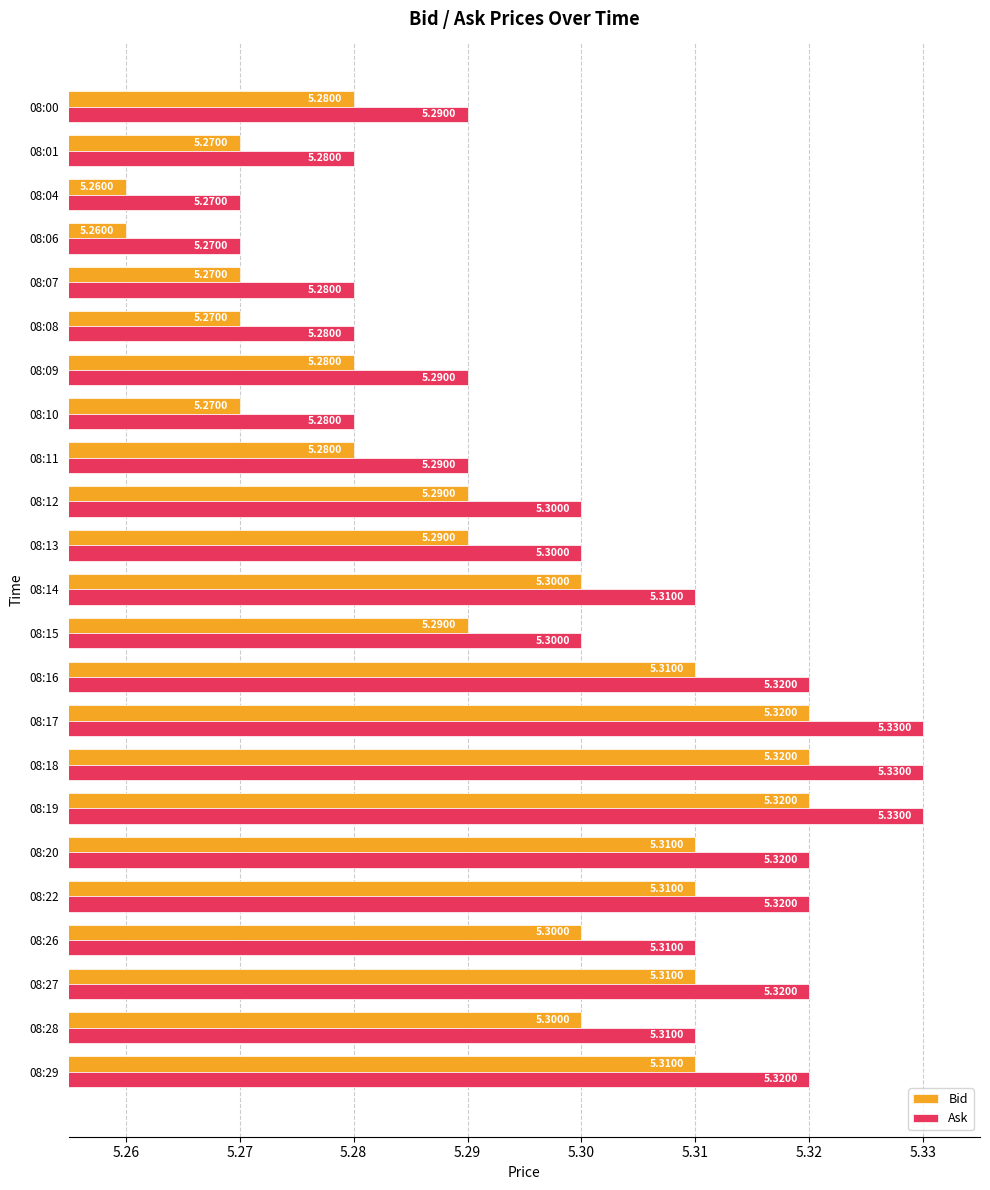

At how many categories does at least one series exceed 5?

23